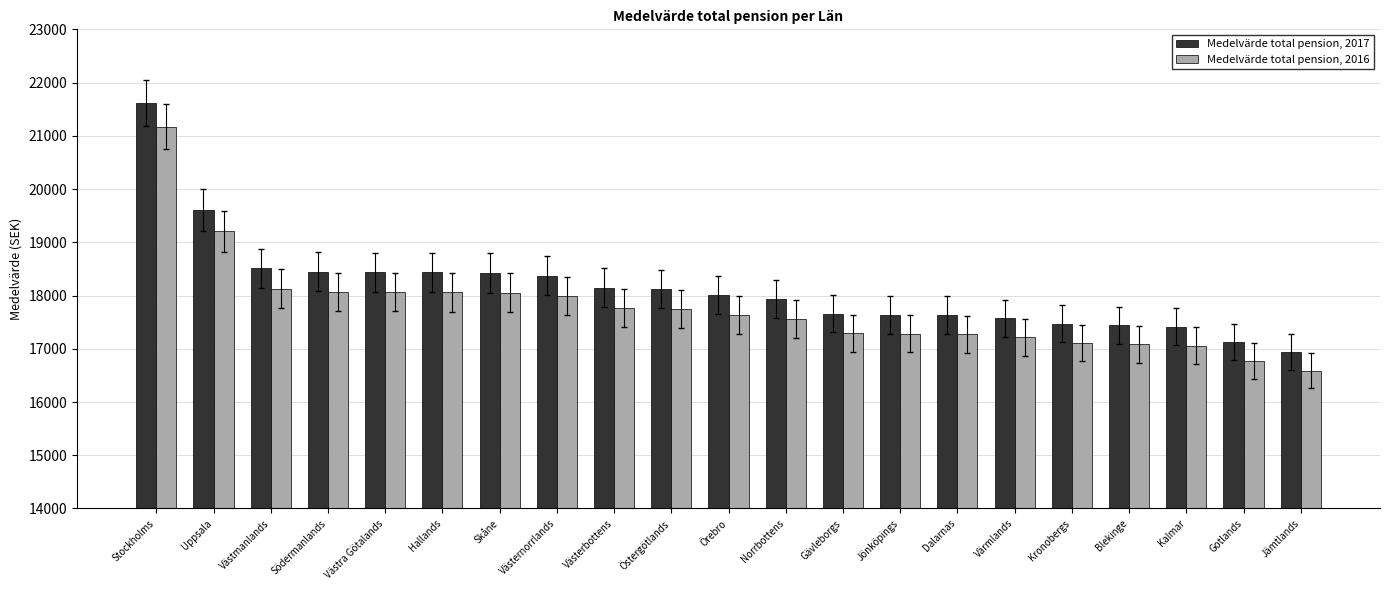

How many distinct data groups are displayed?

2